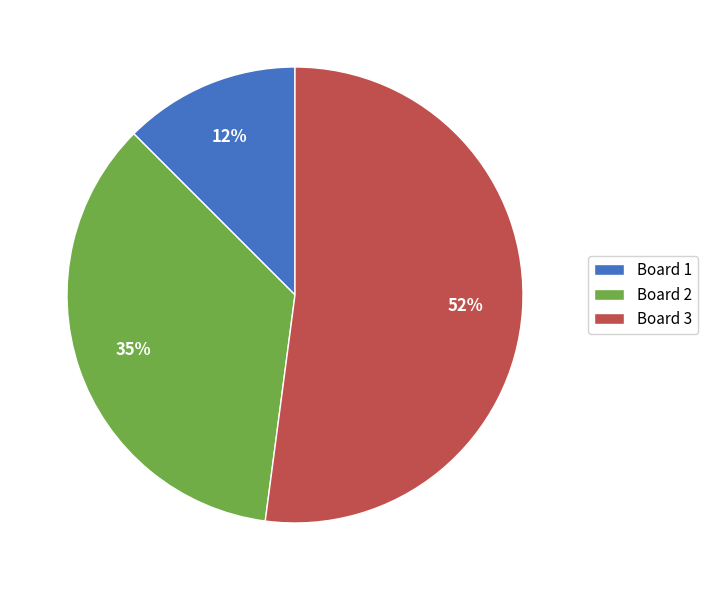

To the nearest percent, what is the difference between the largest and smallest slice percentages?

40%